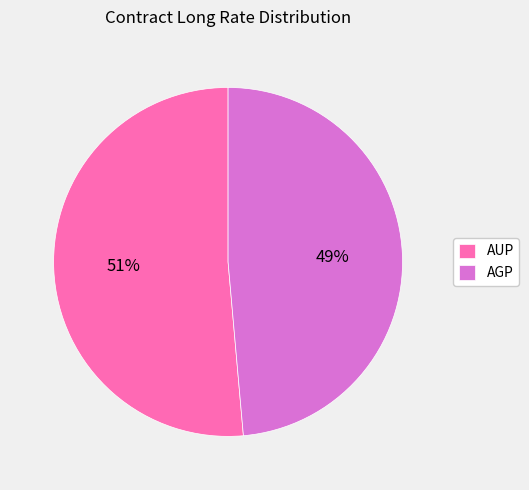

Between AUP and AGP, which is larger?

AUP